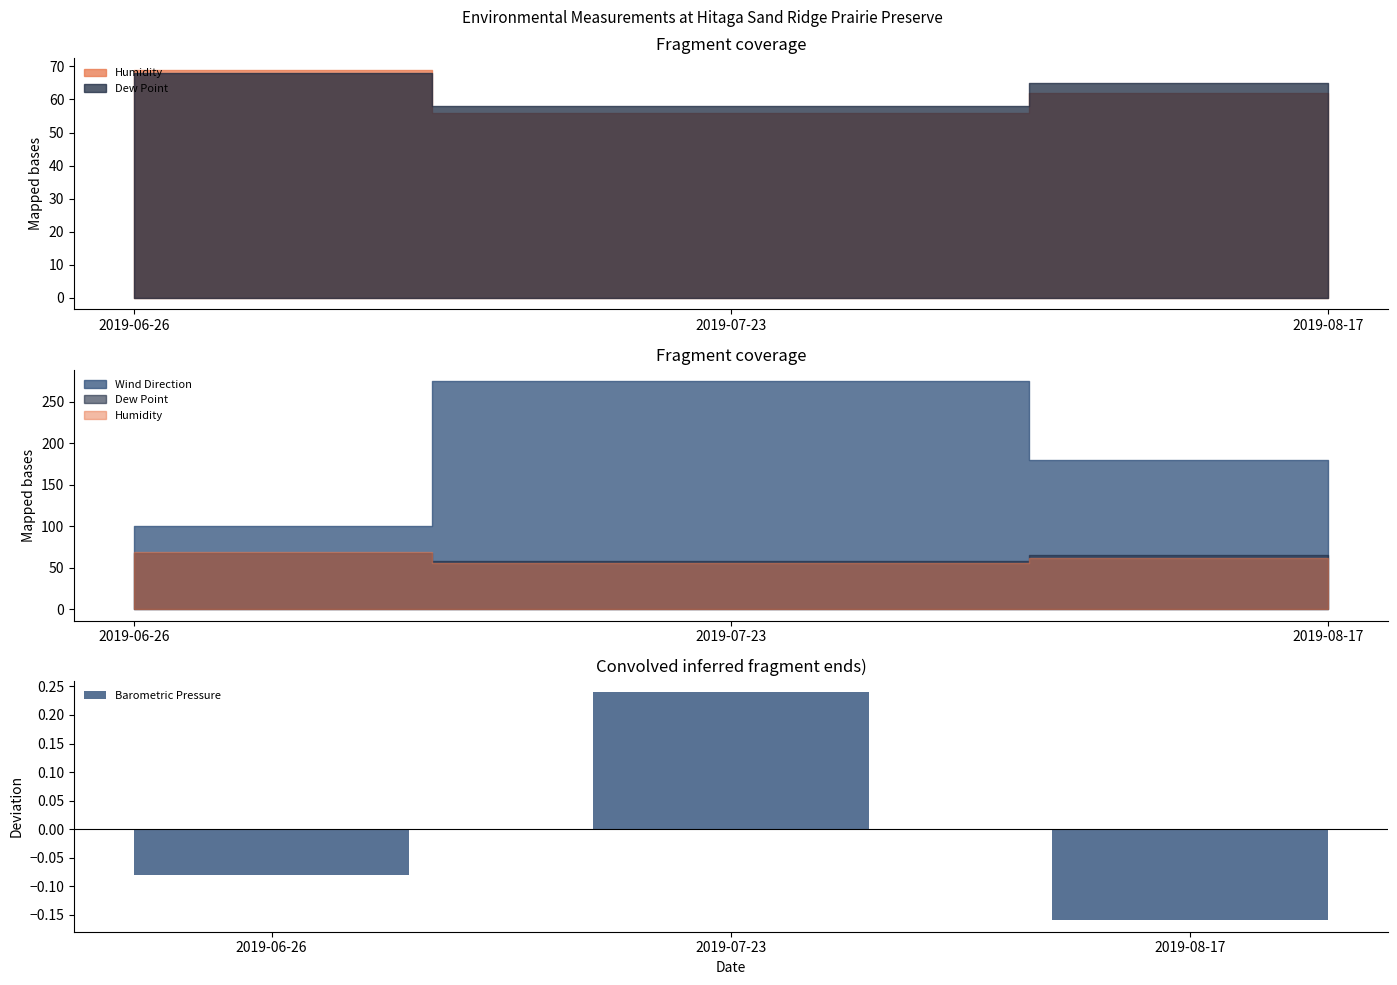

The value of Barometric Pressure at 2019-07-23 is 0.1. True or false?

False